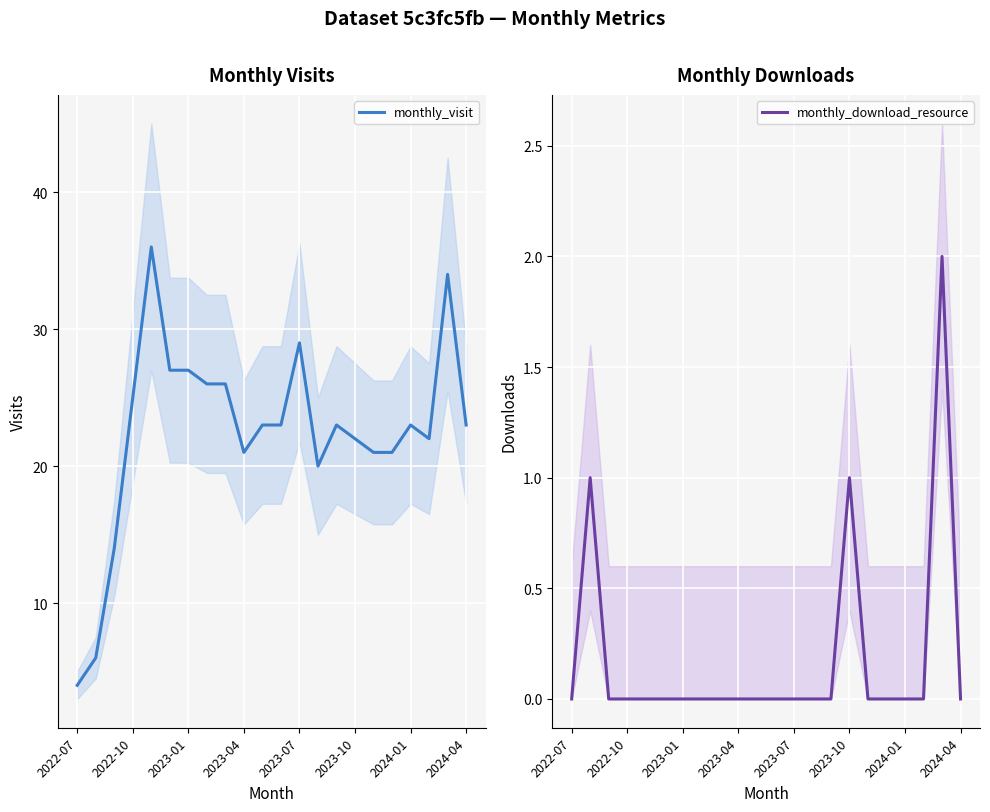

What is the highest value of the monthly_download_resource series?

2